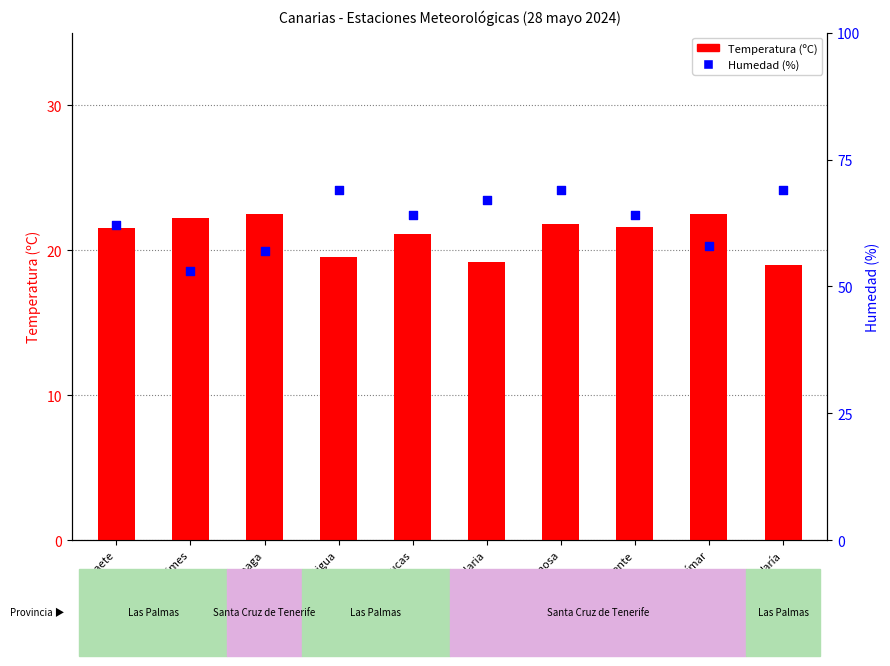

At how many categories does at least one series exceed 26?

10